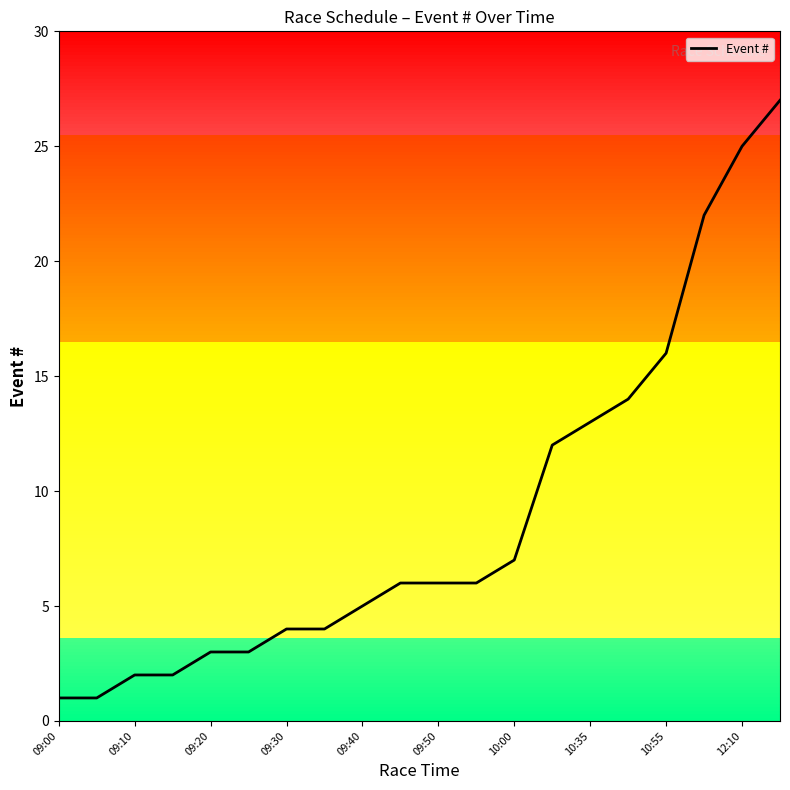

Does the chart display data point markers on the line(s)?

No